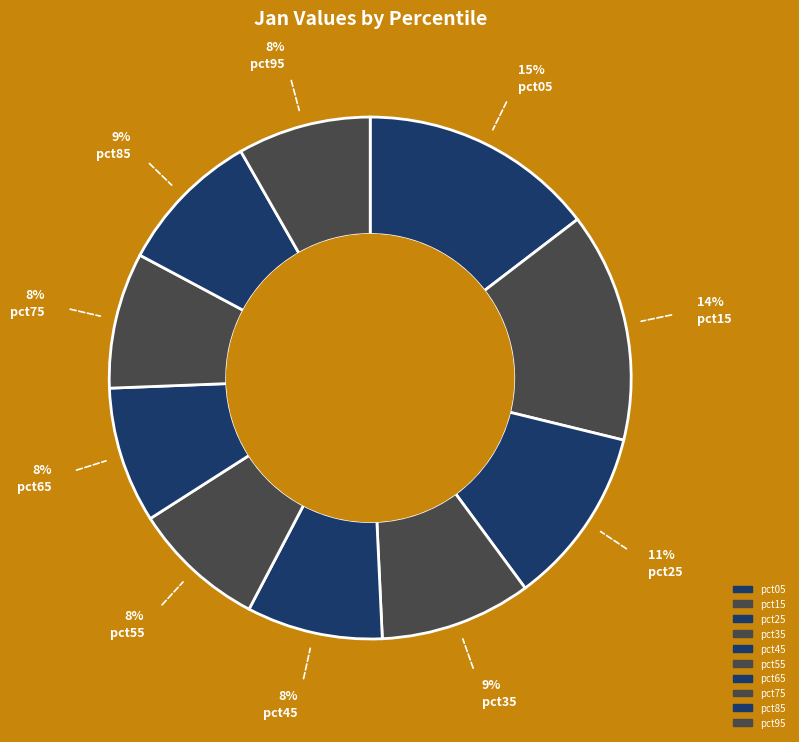

Between pct05 and pct25, which is larger?

pct05